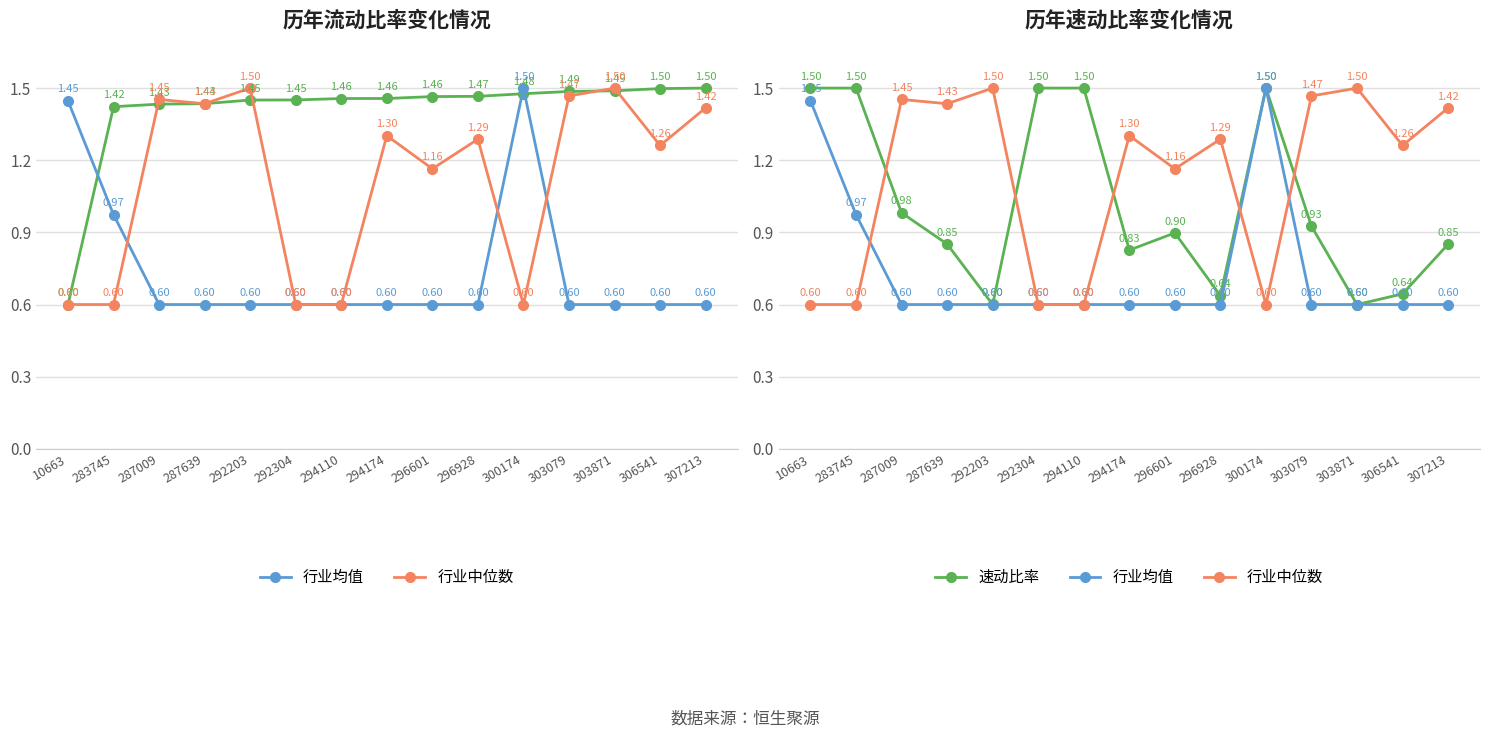

Where is the first local minimum for 行业中位数?

287639